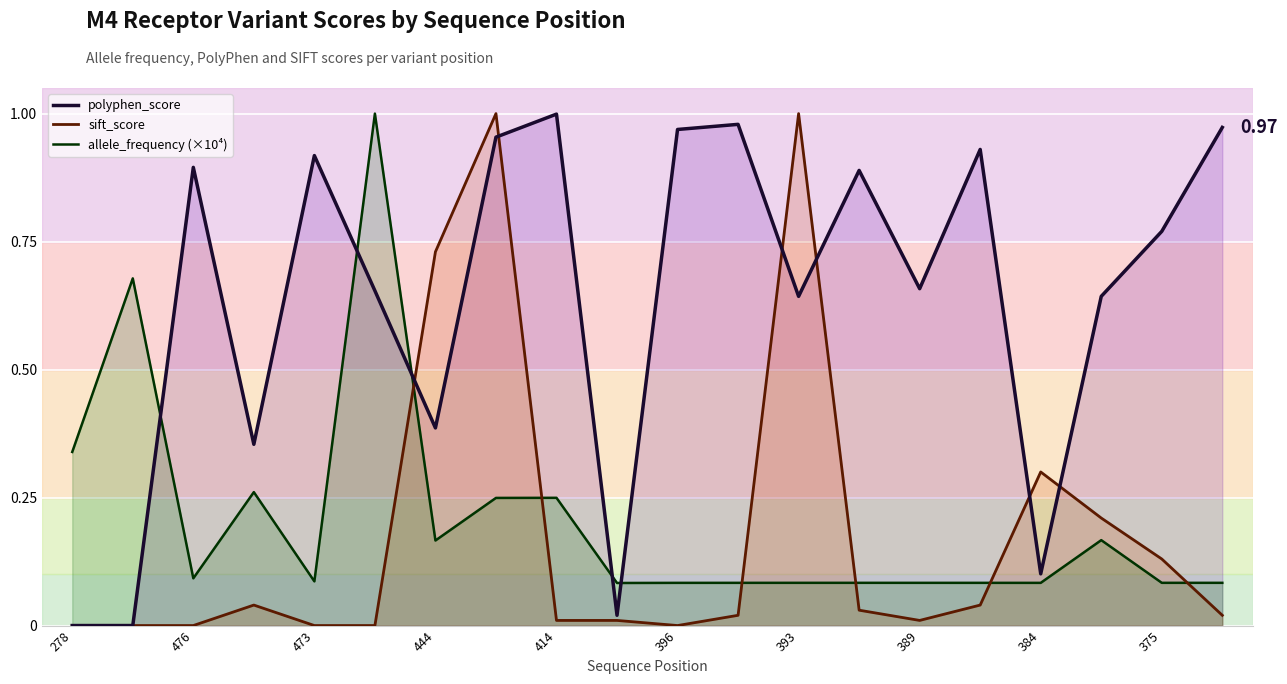

The value of allele_frequency (×10⁴) at 11 is 0.1. True or false?

False